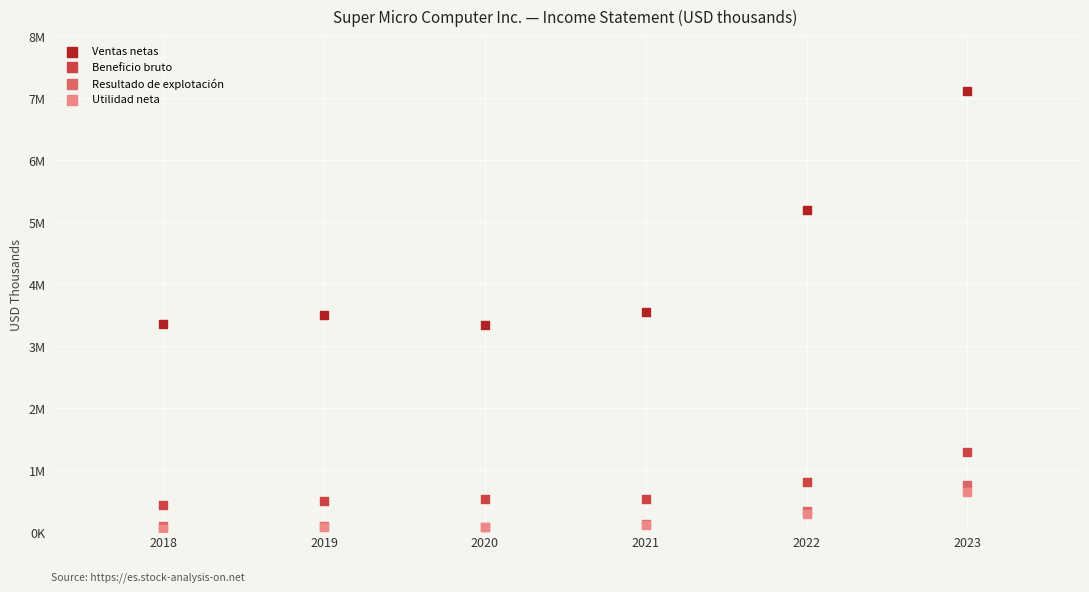

What are all the series names shown in the legend?

Ventas netas, Beneficio bruto, Resultado de explotación, Utilidad neta